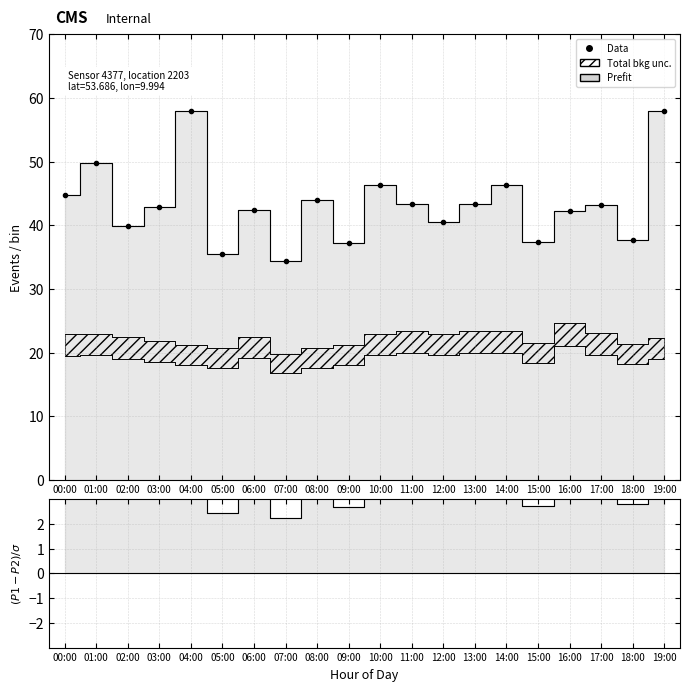

Which series has the widest spread of values?

Data